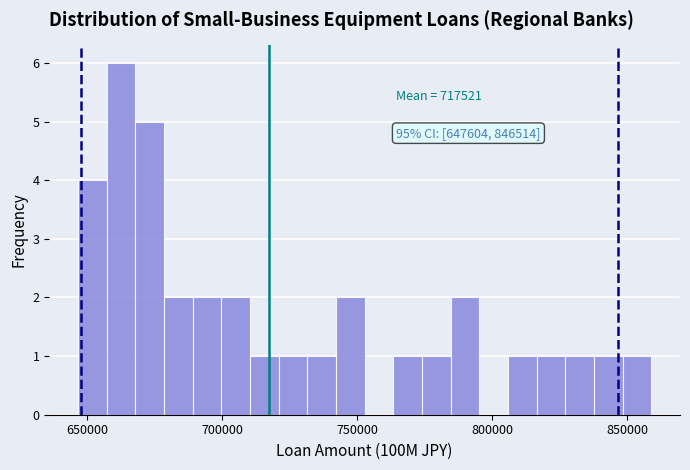

Around what value on the x-axis is the tallest bar? Give the approximate position of its centre, as read against the axis.

665000